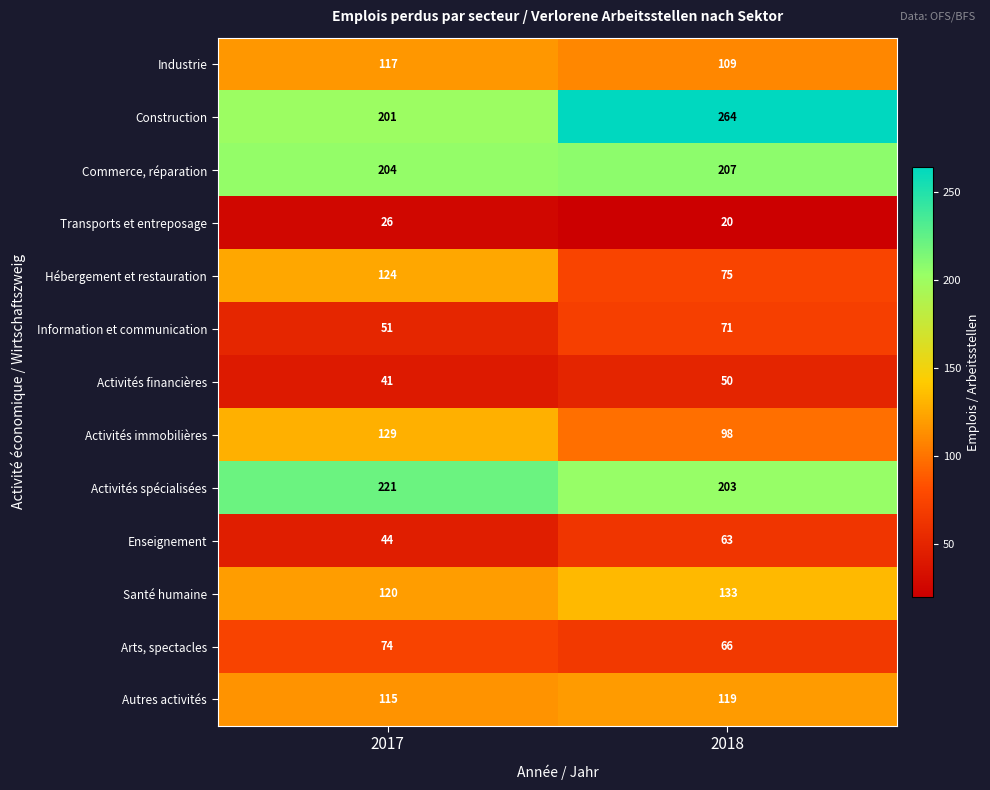

What is the minimum value for Information et communication?

51